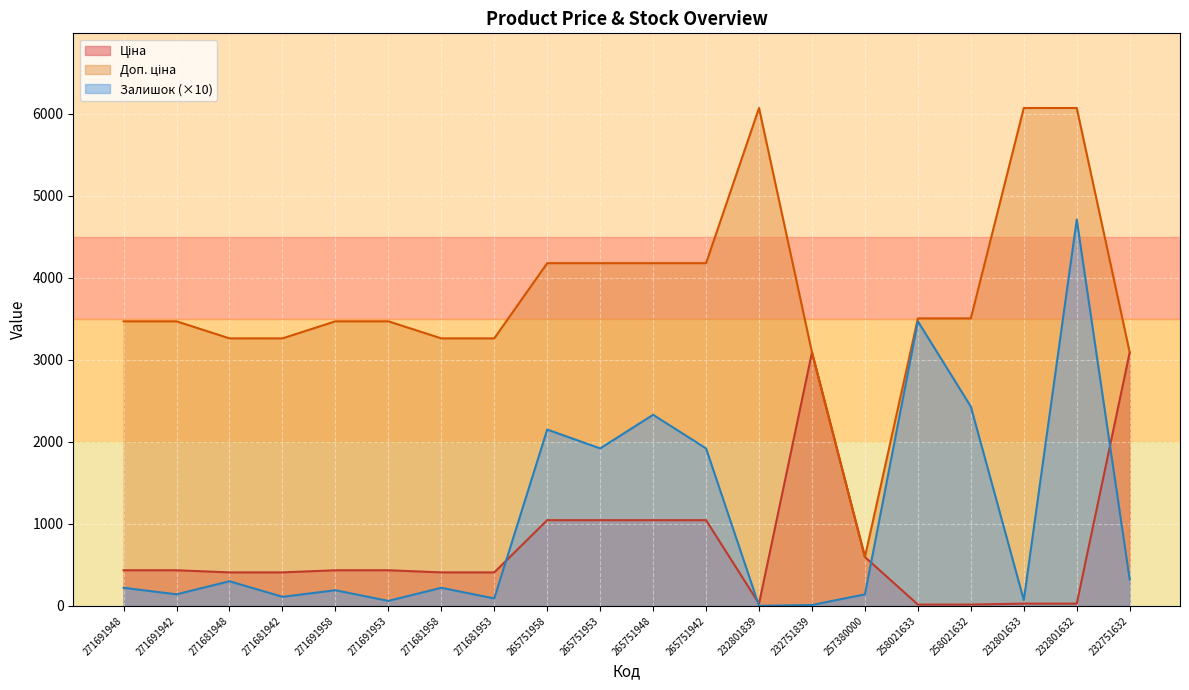

At which category does Ціна reach its first local peak?

232751839